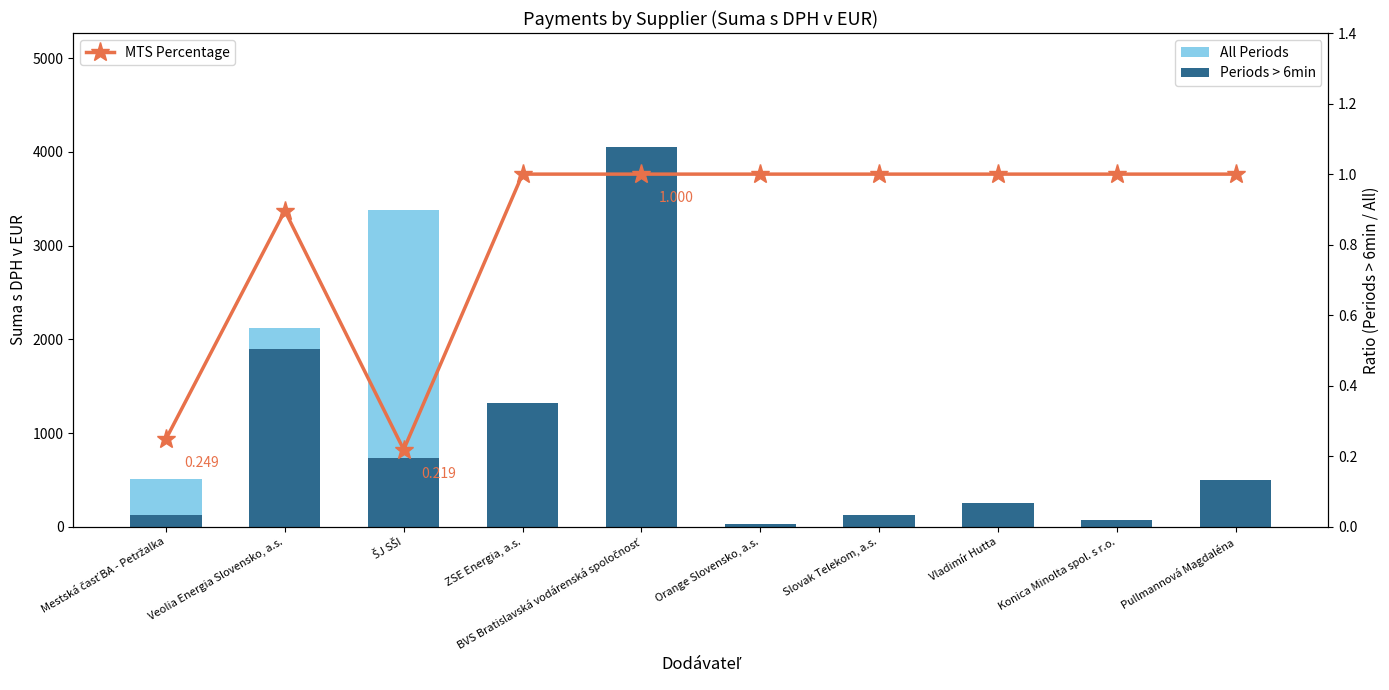

Which series has the largest total across all categories?

All Periods